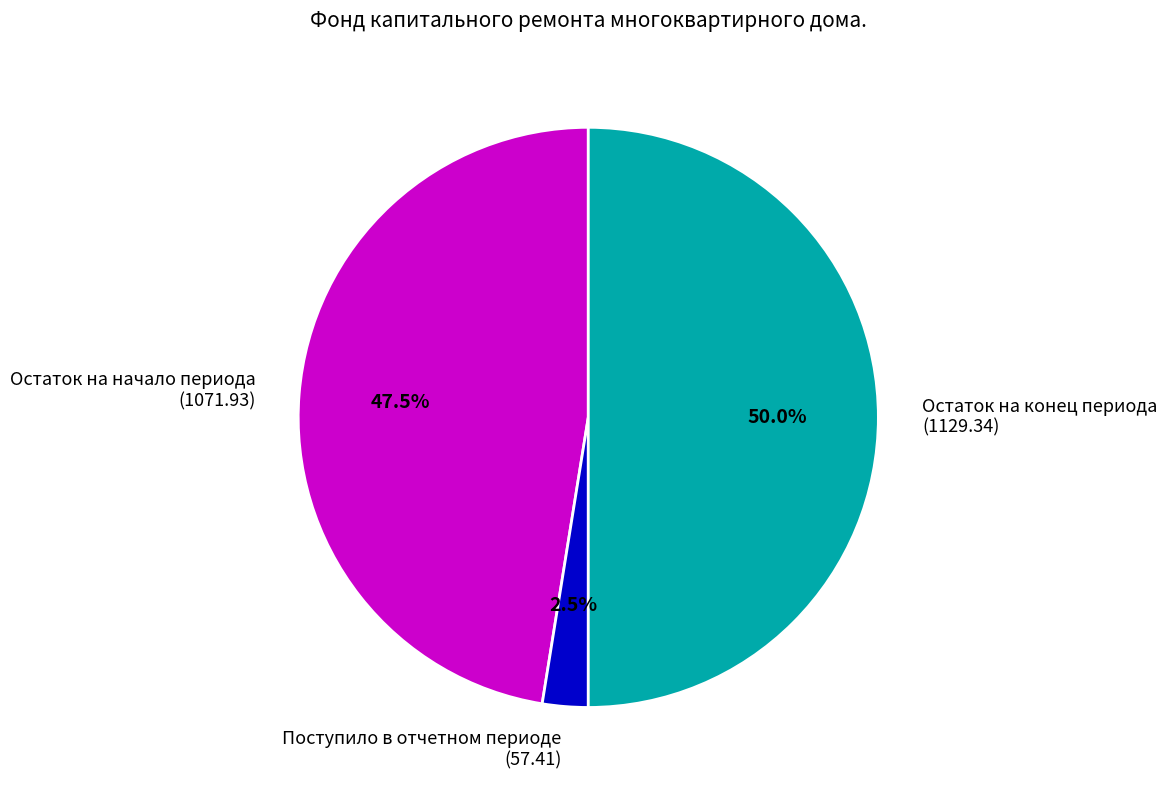

Which slice is the smallest?

Поступило в отчетном периоде (57.41)